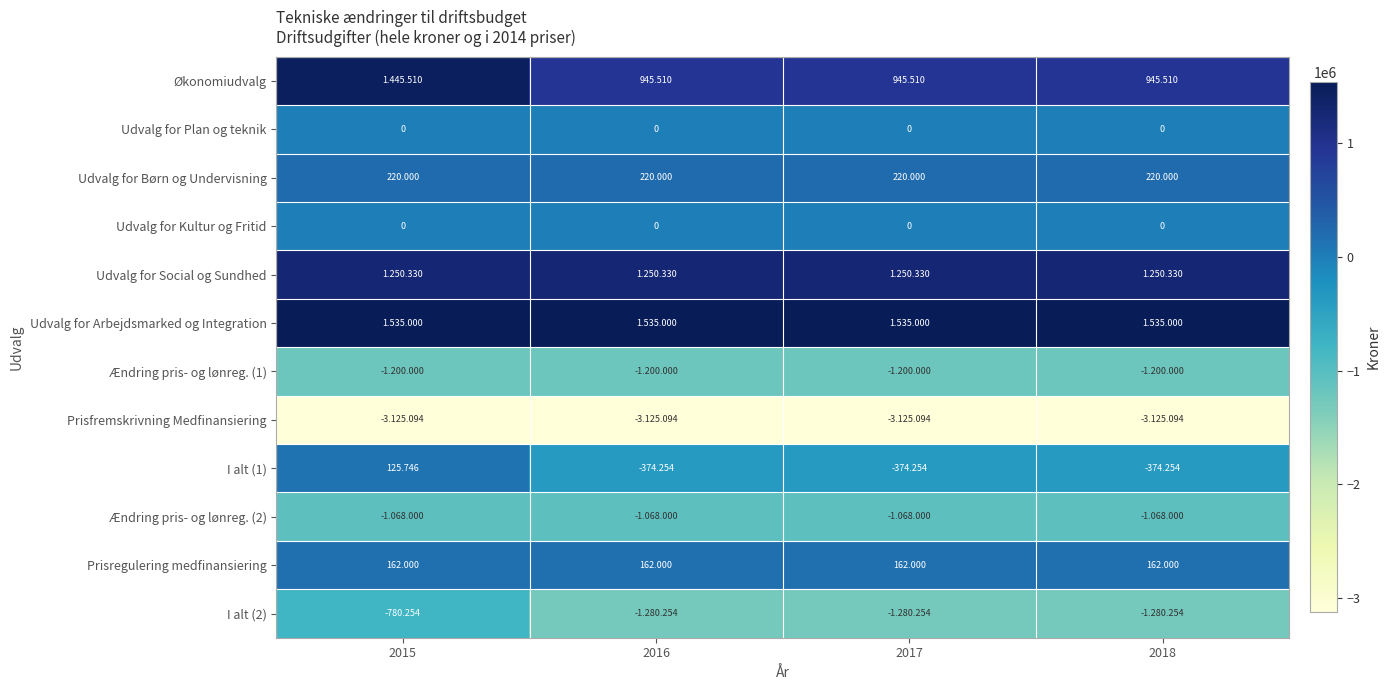

What is the average value of the Prisfremskrivning Medfinansiering series?

-3125094